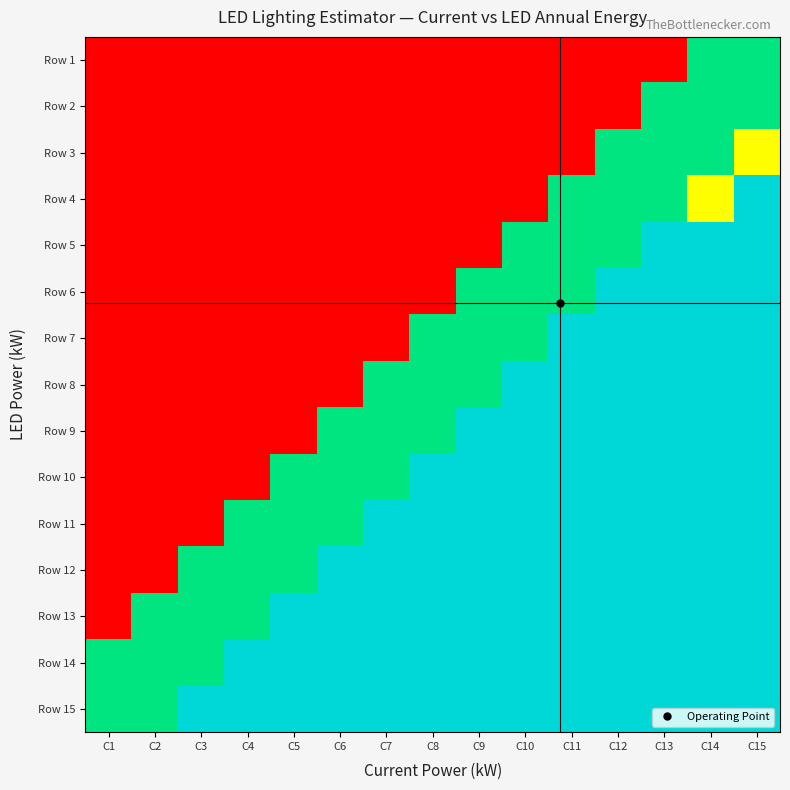

Reading left to right, what are all the values shown in this chart?

Row 1: C1=0.0	C2=0.0	C3=0.0	C4=0.0	C5=0.0	C6=0.0	C7=0.0	C8=0.0	C9=0.0	C10=0.0	C11=0.0	C12=0.0	C13=0.0	C14=0.8	C15=0.8
Row 2: C1=0.0	C2=0.0	C3=0.0	C4=0.0	C5=0.0	C6=0.0	C7=0.0	C8=0.0	C9=0.0	C10=0.0	C11=0.0	C12=0.0	C13=0.8	C14=0.8	C15=0.8
Row 3: C1=0.0	C2=0.0	C3=0.0	C4=0.0	C5=0.0	C6=0.0	C7=0.0	C8=0.0	C9=0.0	C10=0.0	C11=0.0	C12=0.8	C13=0.8	C14=0.8	C15=0.5
Row 4: C1=0.0	C2=0.0	C3=0.0	C4=0.0	C5=0.0	C6=0.0	C7=0.0	C8=0.0	C9=0.0	C10=0.0	C11=0.8	C12=0.8	C13=0.8	C14=0.5	C15=1.0
Row 5: C1=0.0	C2=0.0	C3=0.0	C4=0.0	C5=0.0	C6=0.0	C7=0.0	C8=0.0	C9=0.0	C10=0.8	C11=0.8	C12=0.8	C13=1.0	C14=1.0	C15=1.0
Row 6: C1=0.0	C2=0.0	C3=0.0	C4=0.0	C5=0.0	C6=0.0	C7=0.0	C8=0.0	C9=0.8	C10=0.8	C11=0.8	C12=1.0	C13=1.0	C14=1.0	C15=1.0
Row 7: C1=0.0	C2=0.0	C3=0.0	C4=0.0	C5=0.0	C6=0.0	C7=0.0	C8=0.8	C9=0.8	C10=0.8	C11=1.0	C12=1.0	C13=1.0	C14=1.0	C15=1.0
Row 8: C1=0.0	C2=0.0	C3=0.0	C4=0.0	C5=0.0	C6=0.0	C7=0.8	C8=0.8	C9=0.8	C10=1.0	C11=1.0	C12=1.0	C13=1.0	C14=1.0	C15=1.0
Row 9: C1=0.0	C2=0.0	C3=0.0	C4=0.0	C5=0.0	C6=0.8	C7=0.8	C8=0.8	C9=1.0	C10=1.0	C11=1.0	C12=1.0	C13=1.0	C14=1.0	C15=1.0
Row 10: C1=0.0	C2=0.0	C3=0.0	C4=0.0	C5=0.8	C6=0.8	C7=0.8	C8=1.0	C9=1.0	C10=1.0	C11=1.0	C12=1.0	C13=1.0	C14=1.0	C15=1.0
Row 11: C1=0.0	C2=0.0	C3=0.0	C4=0.8	C5=0.8	C6=0.8	C7=1.0	C8=1.0	C9=1.0	C10=1.0	C11=1.0	C12=1.0	C13=1.0	C14=1.0	C15=1.0
Row 12: C1=0.0	C2=0.0	C3=0.8	C4=0.8	C5=0.8	C6=1.0	C7=1.0	C8=1.0	C9=1.0	C10=1.0	C11=1.0	C12=1.0	C13=1.0	C14=1.0	C15=1.0
Row 13: C1=0.0	C2=0.8	C3=0.8	C4=0.8	C5=1.0	C6=1.0	C7=1.0	C8=1.0	C9=1.0	C10=1.0	C11=1.0	C12=1.0	C13=1.0	C14=1.0	C15=1.0
Row 14: C1=0.8	C2=0.8	C3=0.8	C4=1.0	C5=1.0	C6=1.0	C7=1.0	C8=1.0	C9=1.0	C10=1.0	C11=1.0	C12=1.0	C13=1.0	C14=1.0	C15=1.0
Row 15: C1=0.8	C2=0.8	C3=1.0	C4=1.0	C5=1.0	C6=1.0	C7=1.0	C8=1.0	C9=1.0	C10=1.0	C11=1.0	C12=1.0	C13=1.0	C14=1.0	C15=1.0